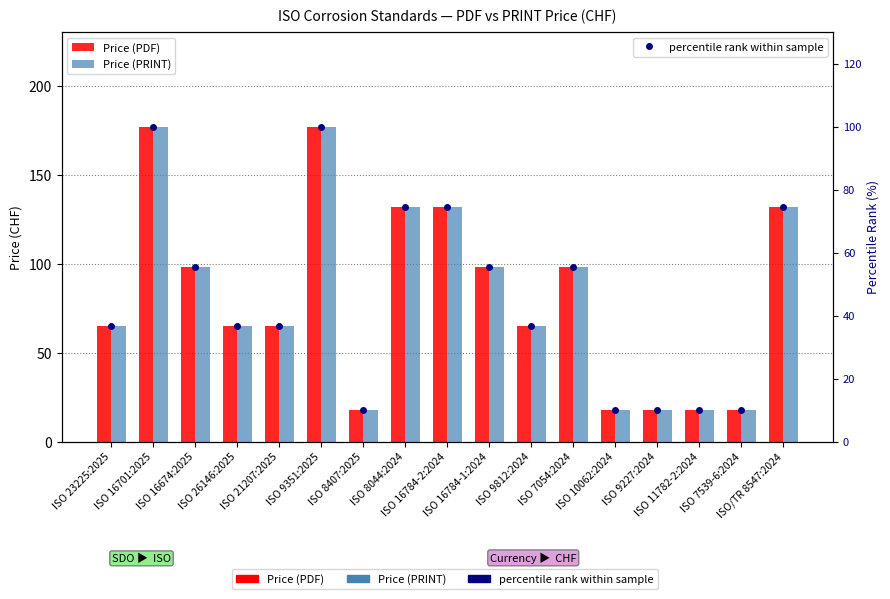

What is the difference between the maximum and second lowest values in the percentile rank within sample series?

89.8